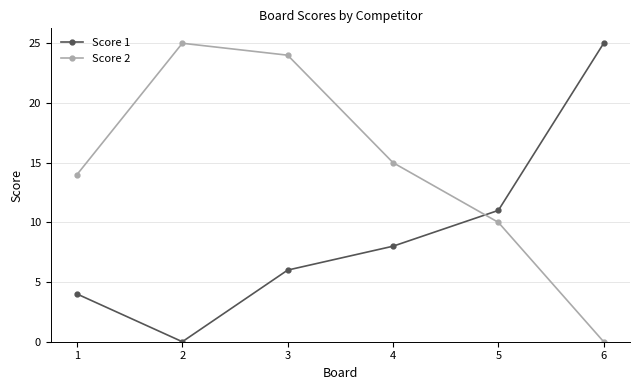

What is the difference between the highest and lowest values at 2?

25